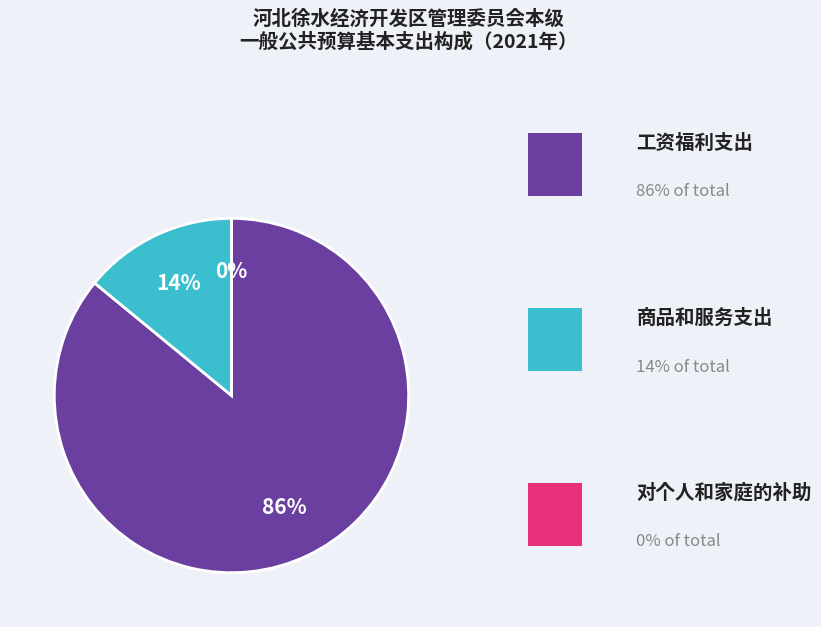

Is there any slice that represents more than half of the pie?

Yes